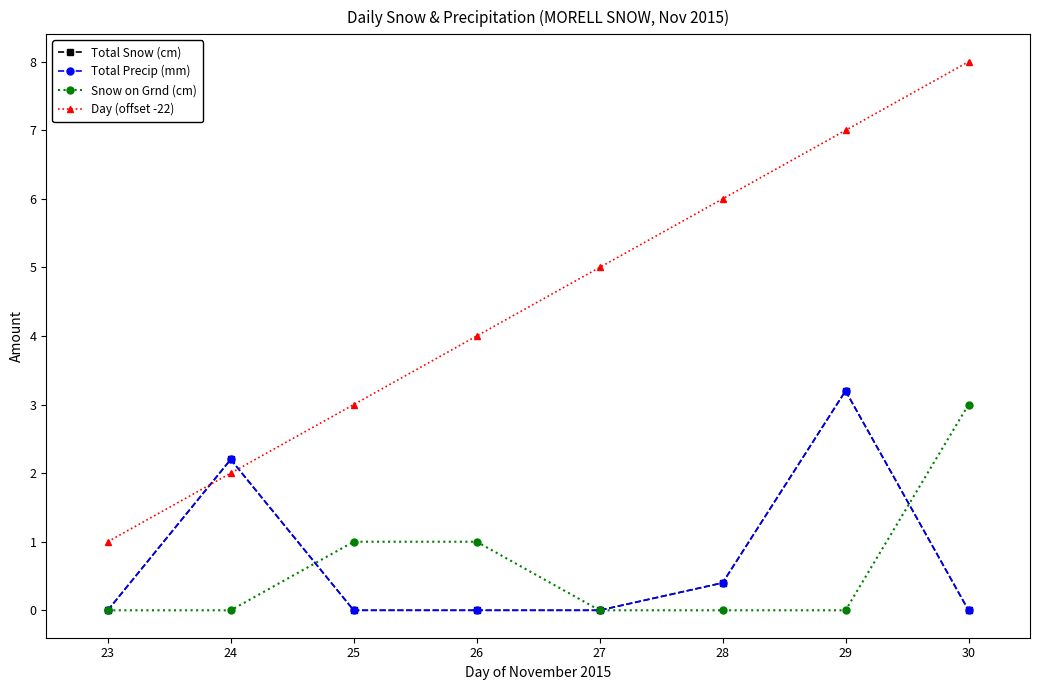

Reading right to left, what are all the values shown in this chart?

Total Snow (cm): 30=0.0	29=3.2	28=0.4	27=0.0	26=0.0	25=0.0	24=2.2	23=0.0
Total Precip (mm): 30=0.0	29=3.2	28=0.4	27=0.0	26=0.0	25=0.0	24=2.2	23=0.0
Snow on Grnd (cm): 30=3.0	29=0.0	28=0.0	27=0.0	26=1.0	25=1.0	24=0.0	23=0.0
Day (offset -22): 30=8.0	29=7.0	28=6.0	27=5.0	26=4.0	25=3.0	24=2.0	23=1.0